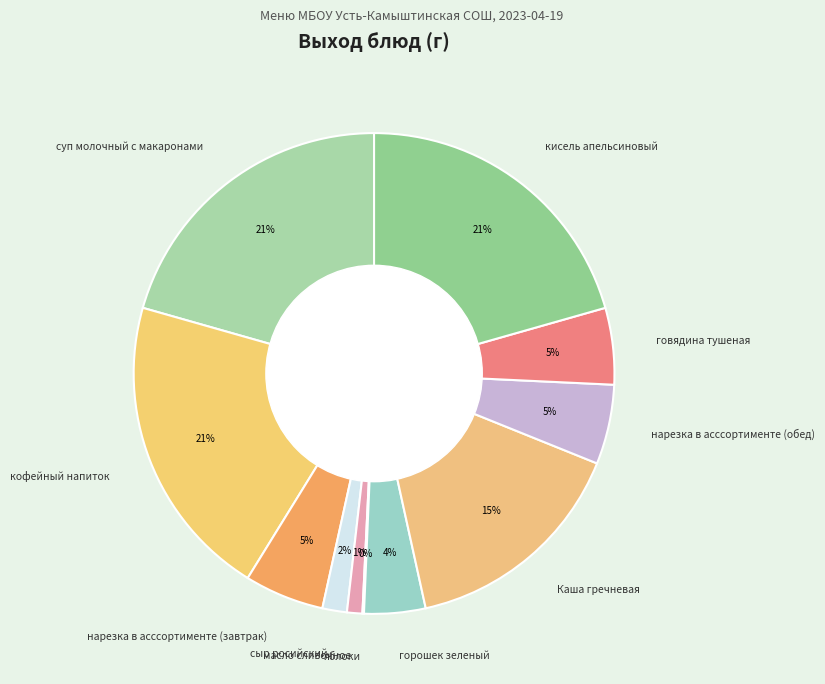

How many slices are in this pie chart?

11